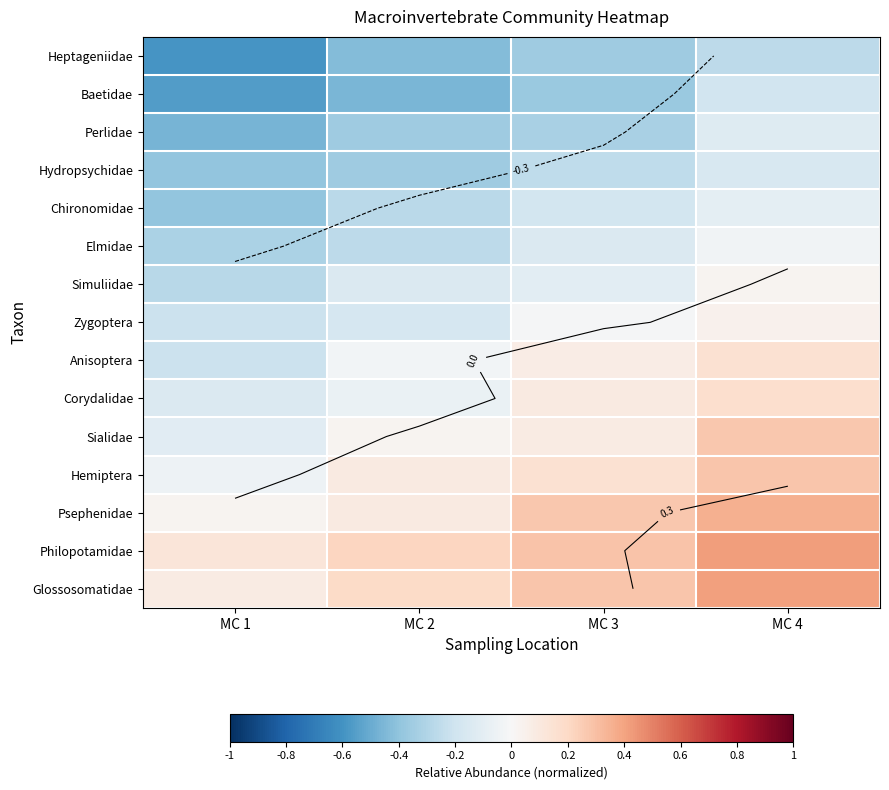

The value of Hemiptera at MC 3 is 0.3. True or false?

False